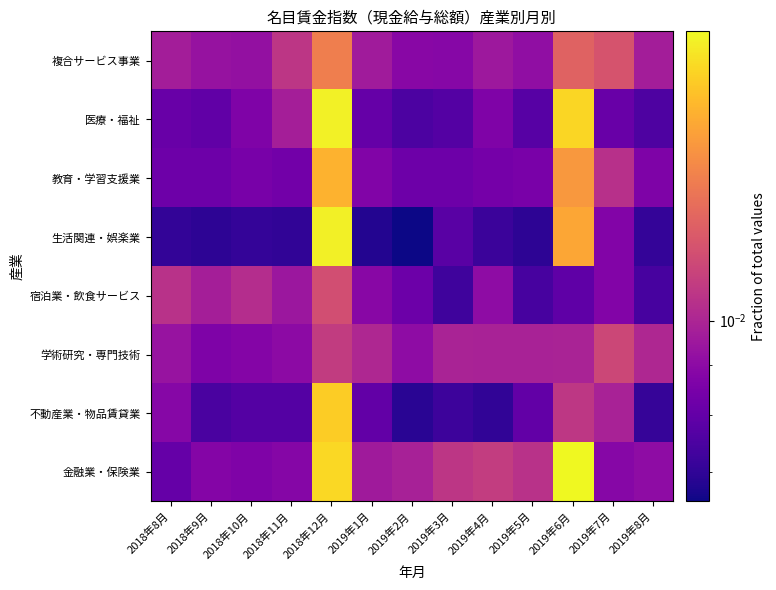

Which has a higher value, 2019年8月 or 2019年4月?

2019年4月